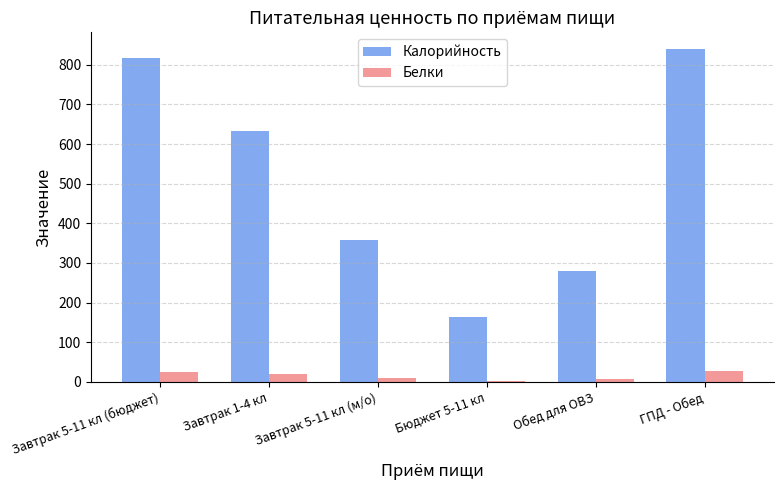

How many distinct data groups are displayed?

2